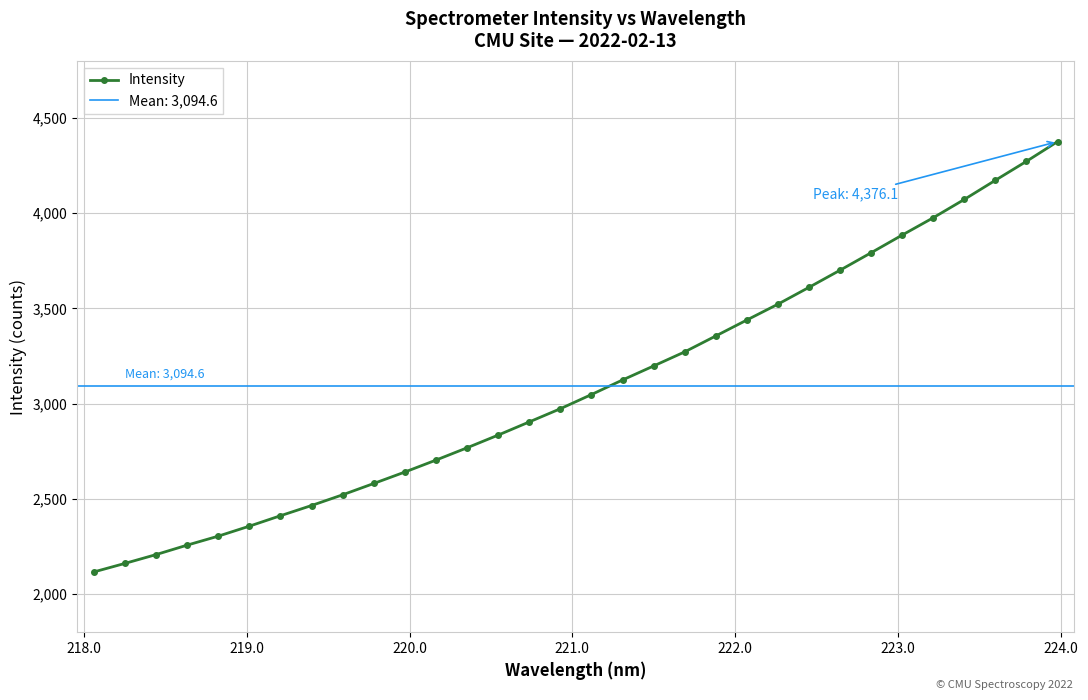

What is the value of the Intensity point at the 14th from the left?

2835.1